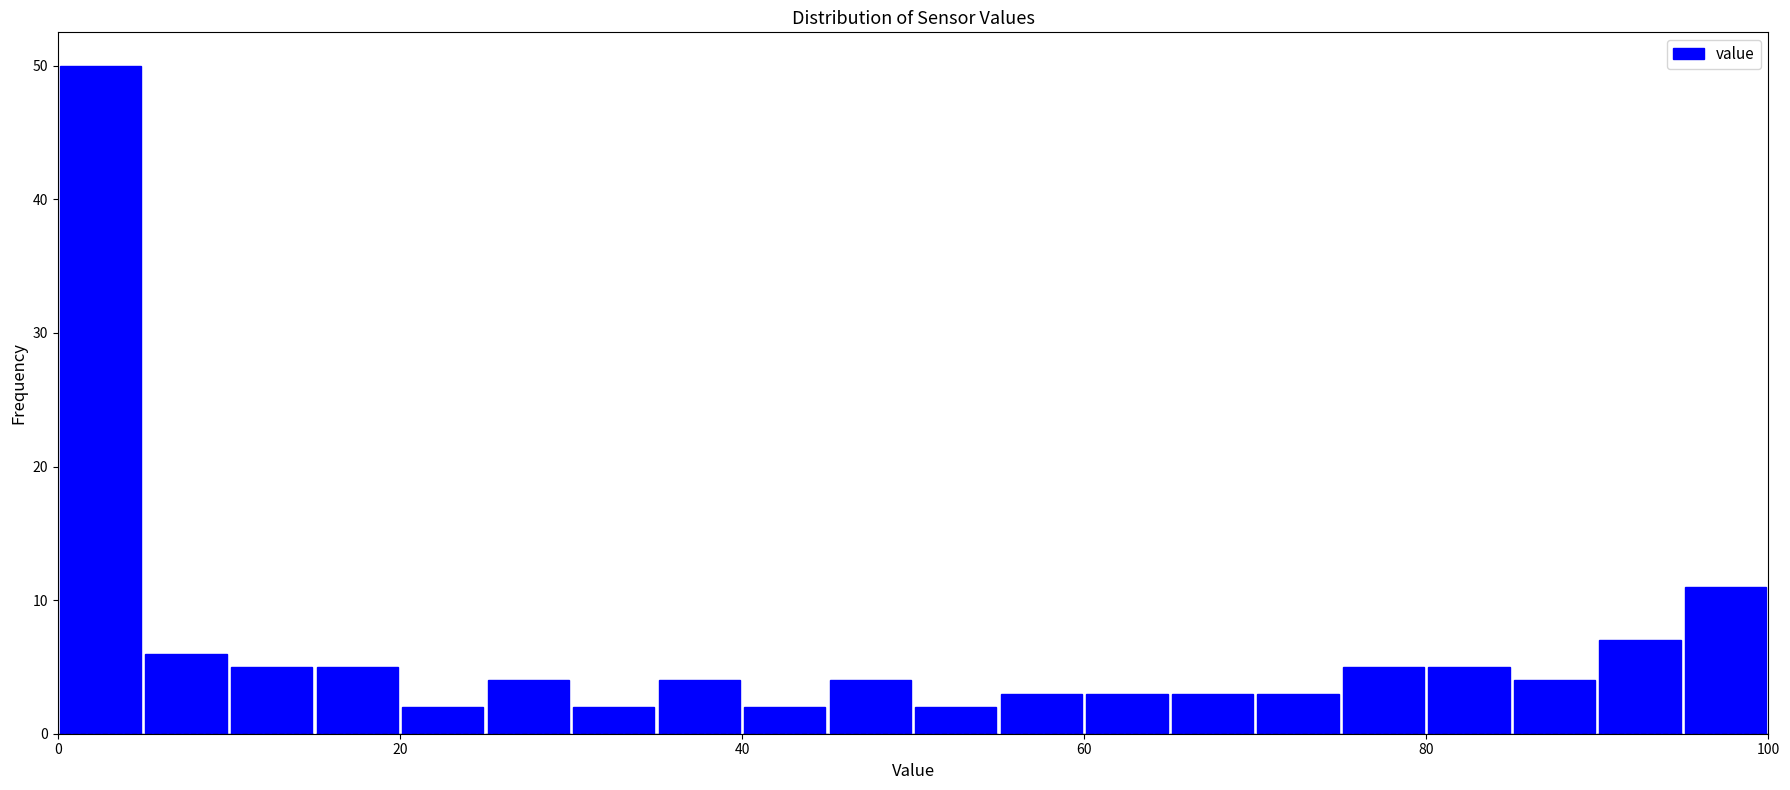

Around what value on the x-axis is the tallest bar? Give the approximate position of its centre, as read against the axis.

2